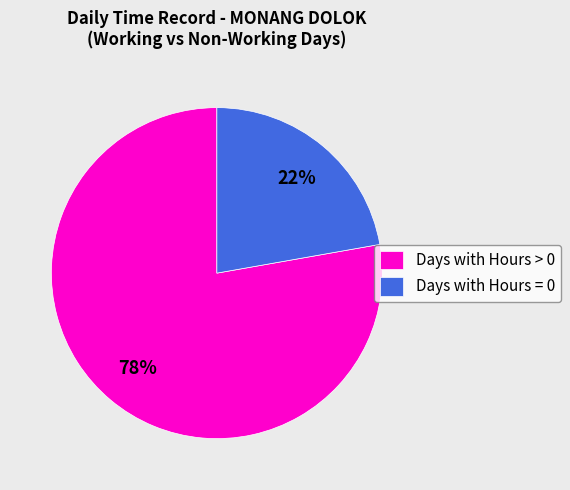

Count the number of slices in the pie.

2